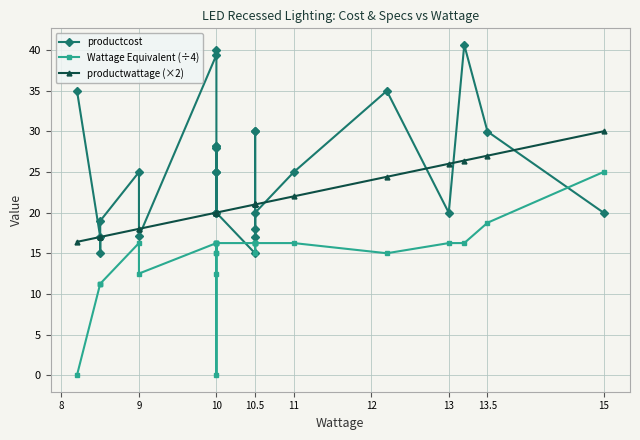

Reading left to right, list all the values displayed in this chart.

productcost: 35.0	17.0	15.0	19.0	25.0	17.1	39.4	40.0	25.0	28.2	28.0	20.0	28.2	25.0	20.0	15.0	18.0	30.0	30.0	17.0	20.0	25.0	35.0	20.0	40.6	30.0	20.0
Wattage Equivalent (÷4): 0.0	11.2	11.2	11.2	16.2	12.5	16.2	15.0	16.2	16.2	0.0	12.5	15.0	16.2	16.2	16.2	16.2	16.2	15.0	16.2	16.2	16.2	15.0	16.2	16.2	18.8	25.0
productwattage (×2): 16.4	17.0	17.0	17.0	18.0	18.0	20.0	20.0	20.0	20.0	20.0	20.0	20.0	20.0	20.0	21.0	21.0	21.0	21.0	21.0	21.0	22.0	24.4	26.0	26.4	27.0	30.0